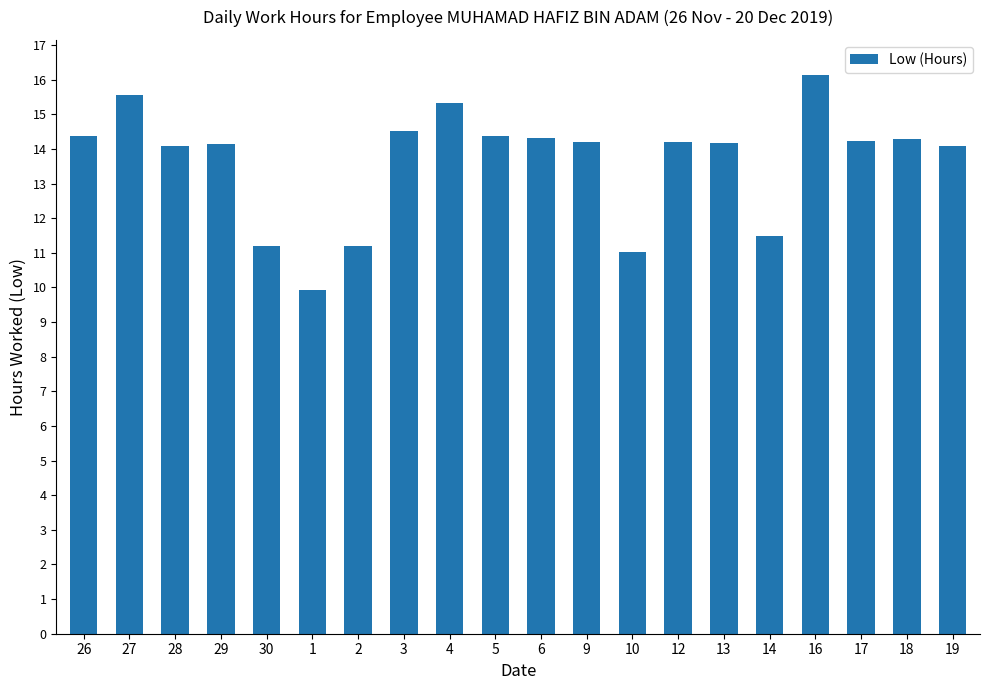

Count the number of values greater than 14.

15